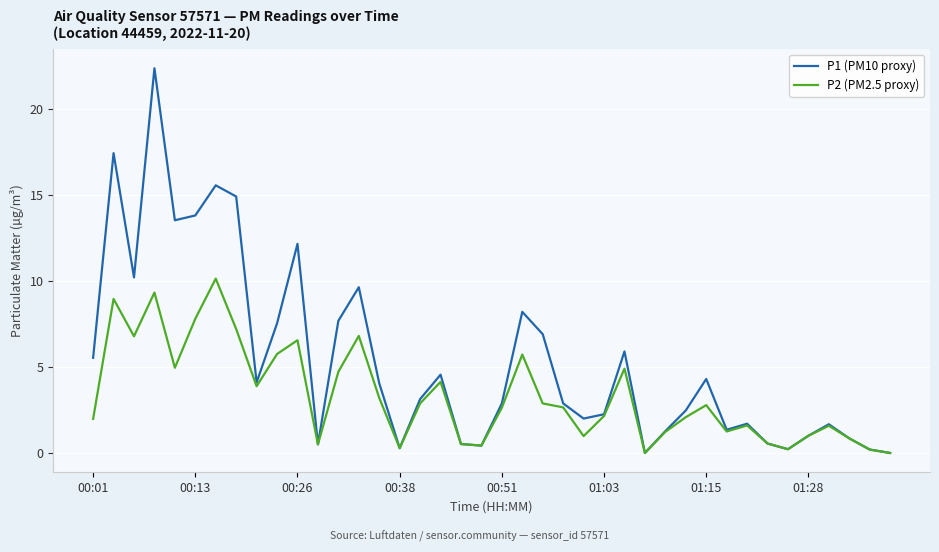

Which series has the largest total across all categories?

P1 (PM10 proxy)